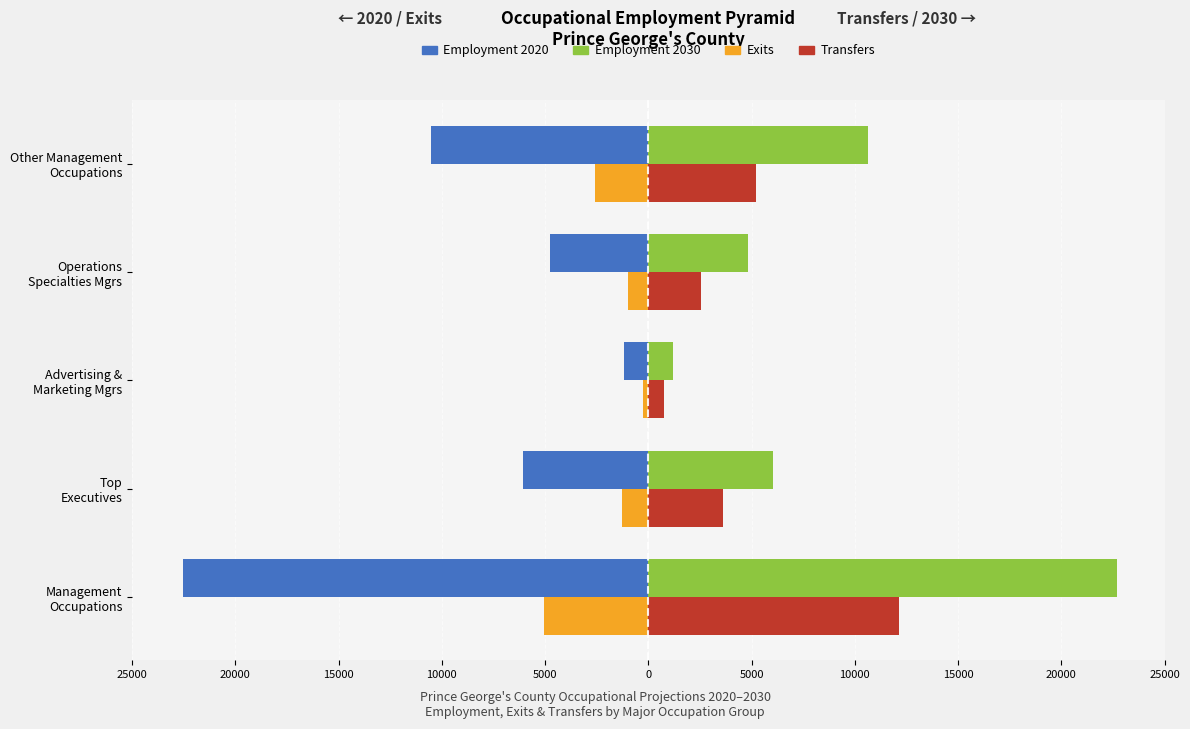

What are all the series names shown in the legend?

Employment 2020, Employment 2030, Exits, Transfers